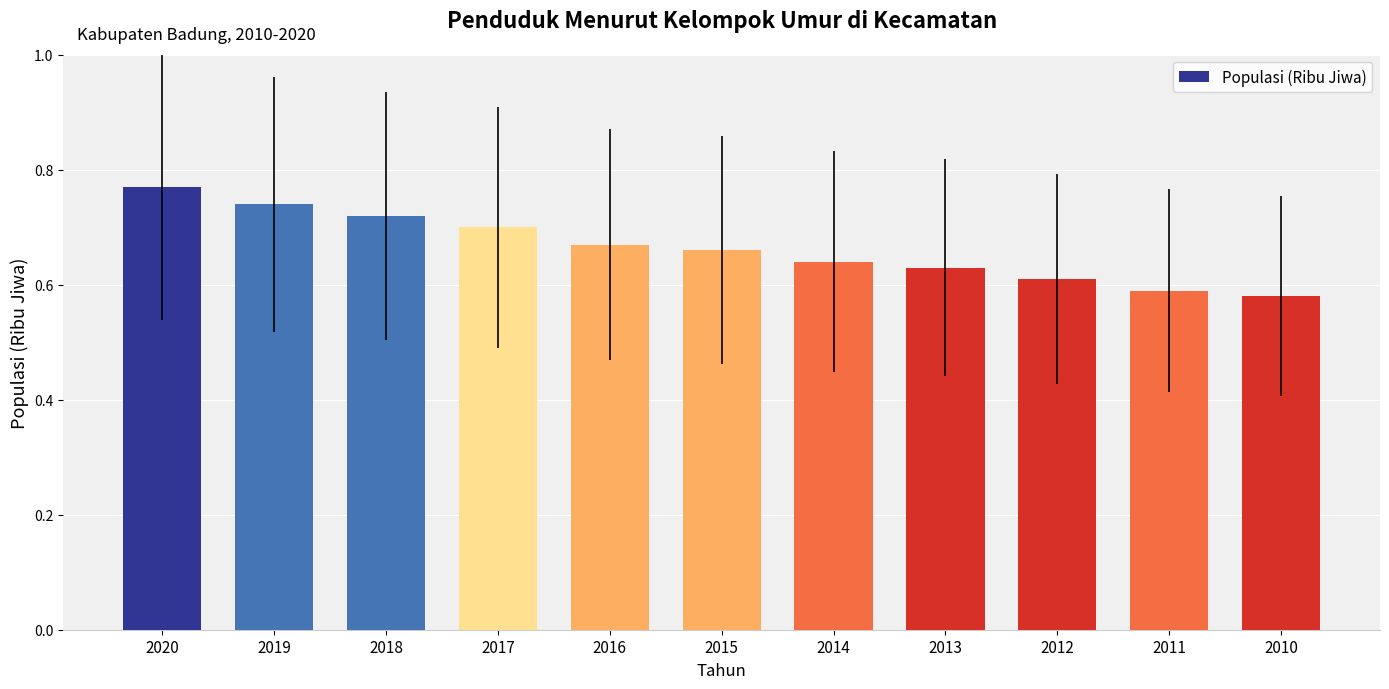

What is the sum of the values at 2016 and 2015?

1.3